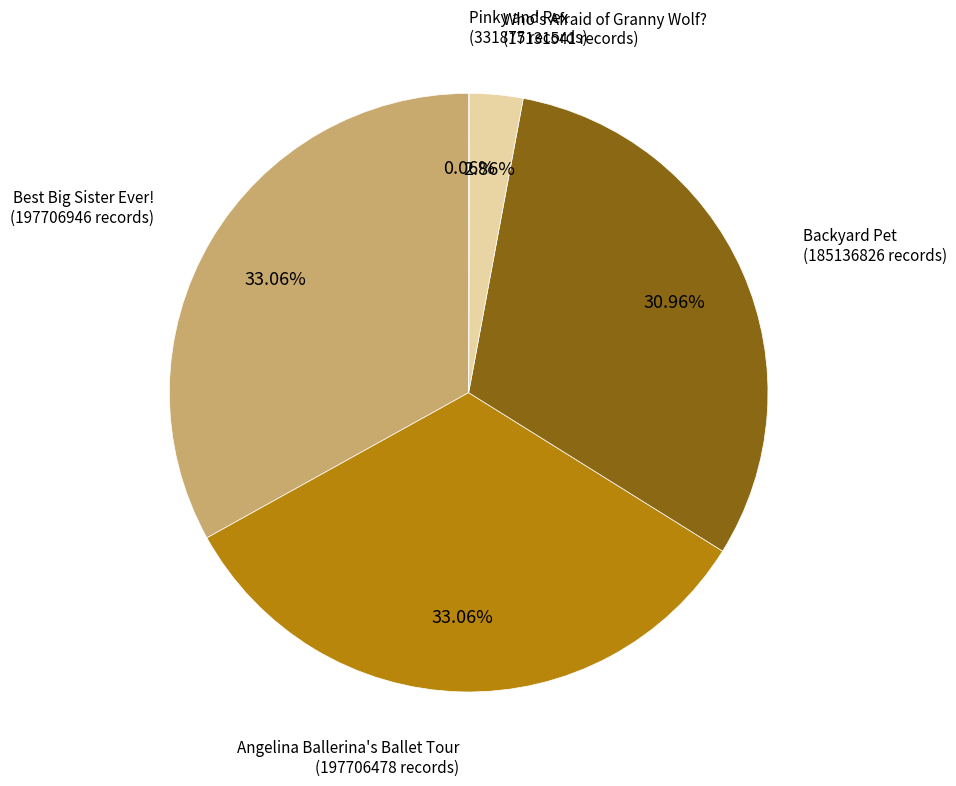

To the nearest percent, what percentage of the pie is Who's Afraid of Granny Wolf??

3%